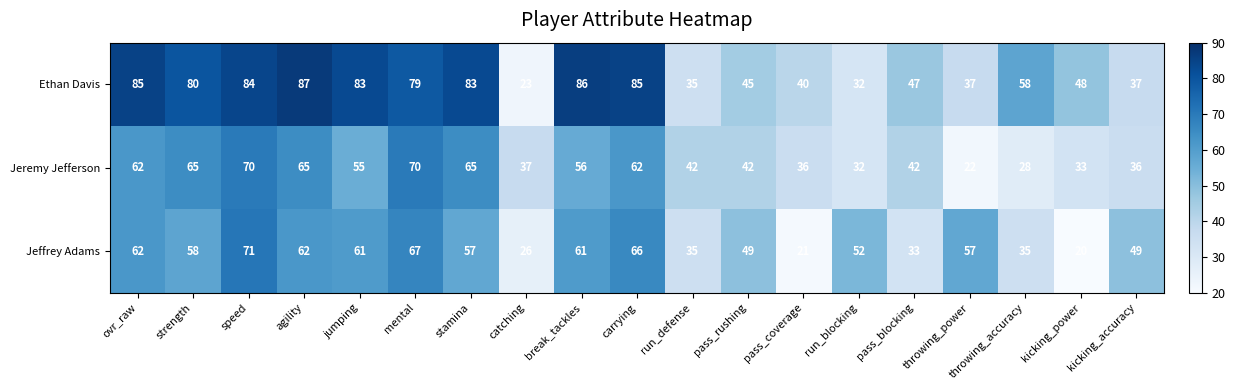

Which series has the largest range (max minus min)?

Ethan Davis